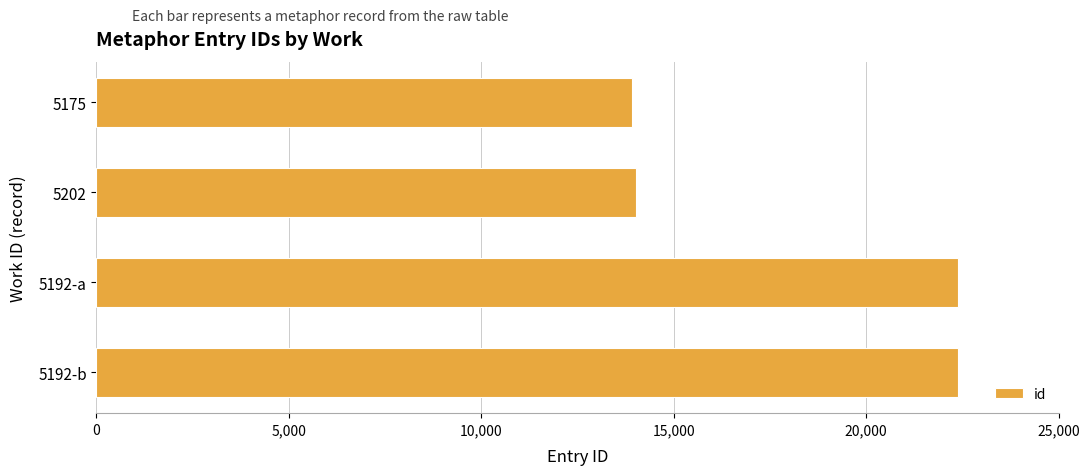

What is the ratio of the value at 5192-b to the value at 5175?

1.6